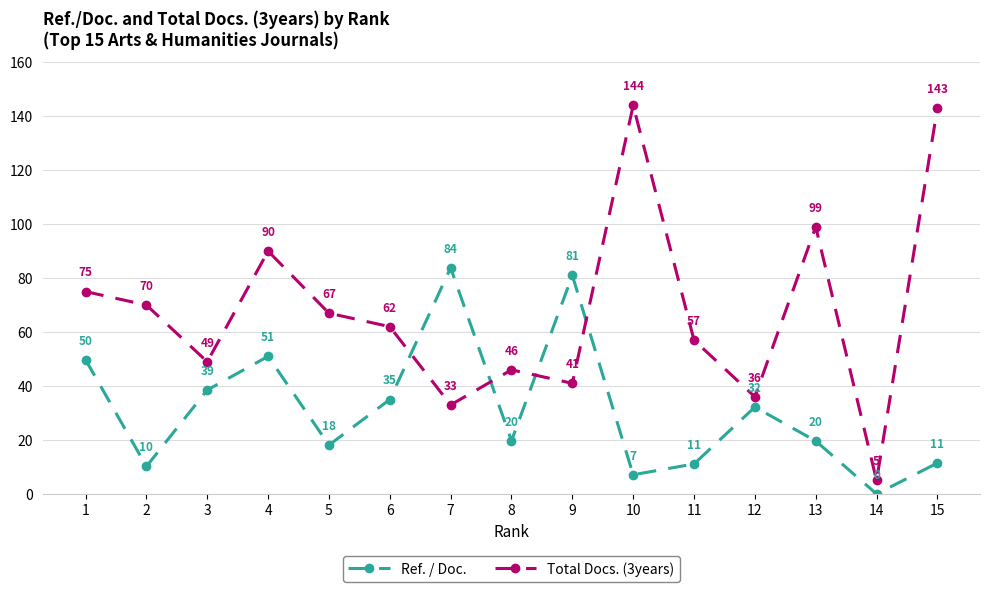

At which category is the sum across all series the highest?

15